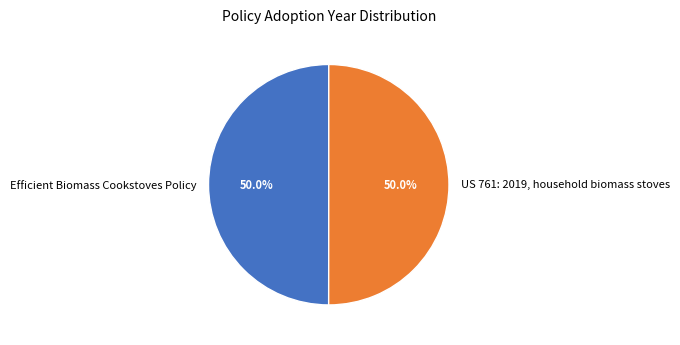

What is the total percentage of US 761: 2019, household biomass stoves and Efficient Biomass Cookstoves Policy?

100.0%